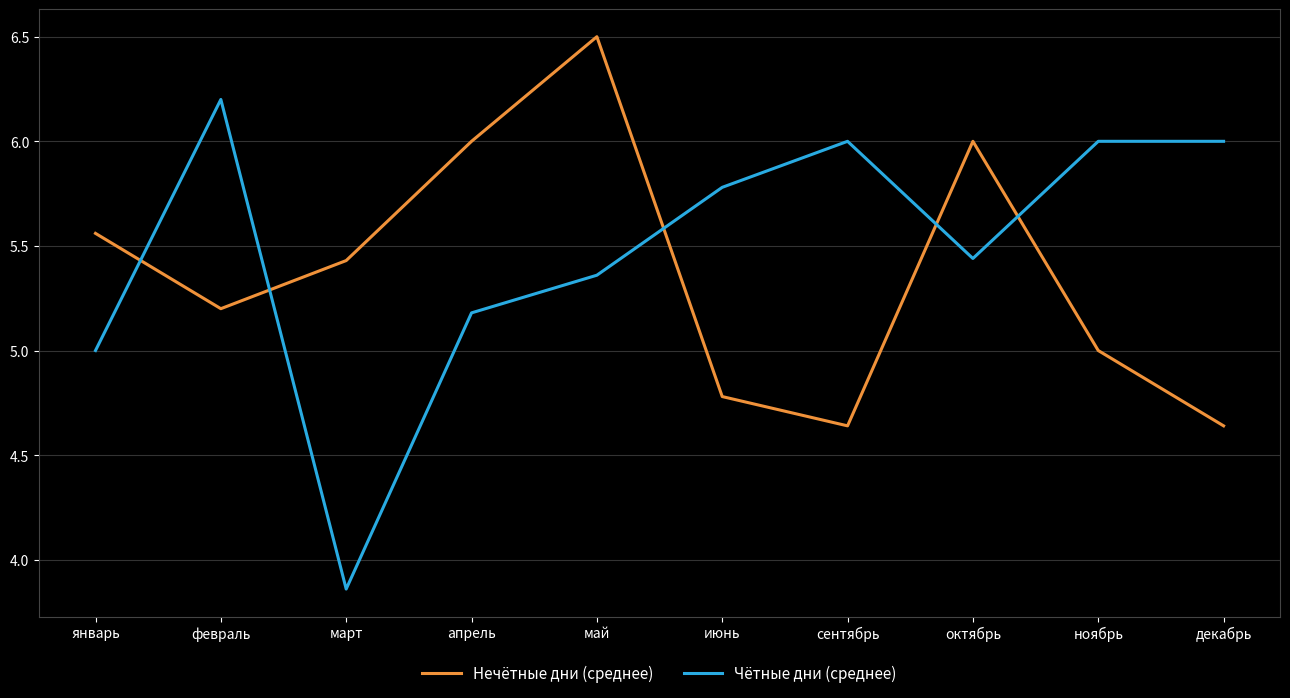

Does the chart display data point markers on the line(s)?

No